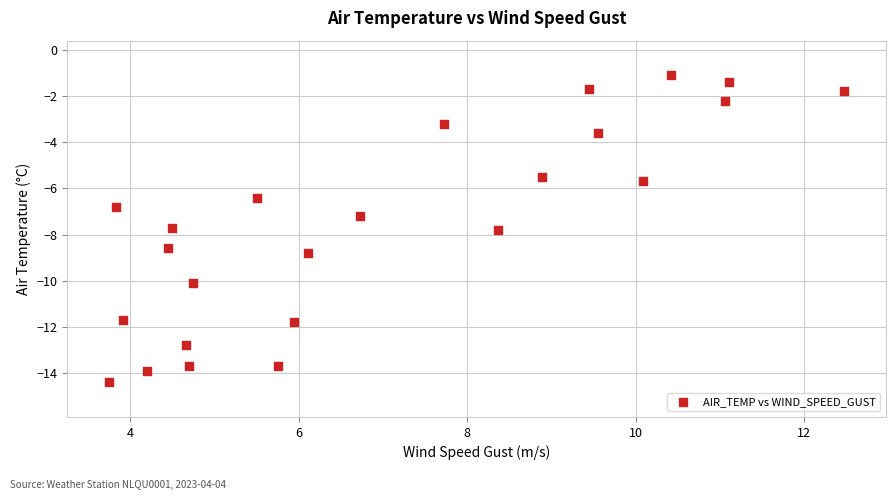

What is the range of Y values (max minus min)?

13.3